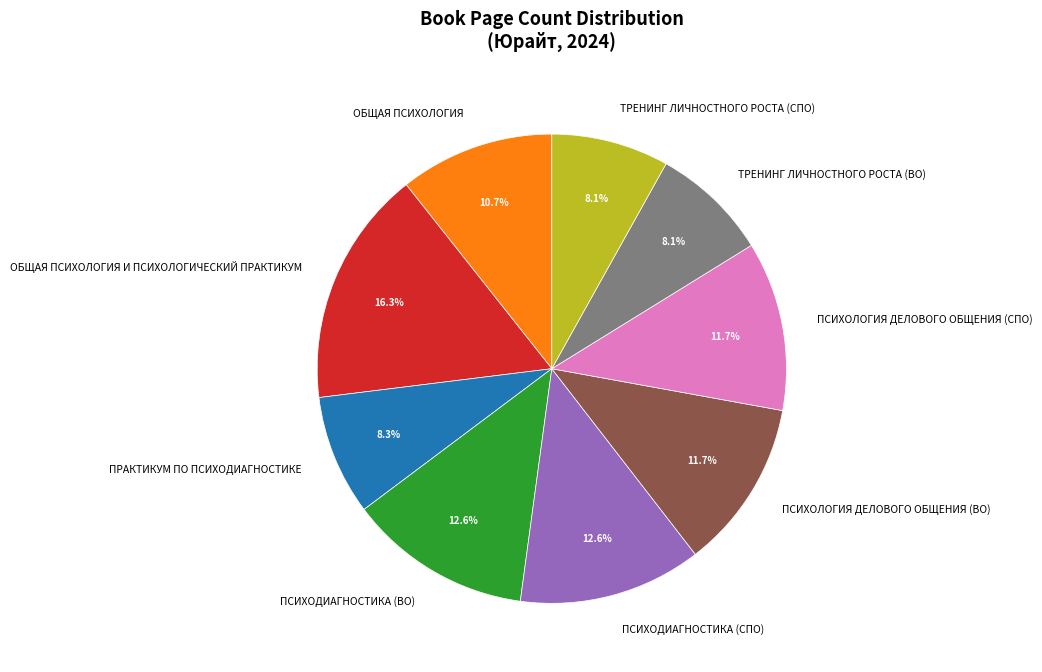

To the nearest percent, what is the difference between the largest and smallest slice percentages?

8%